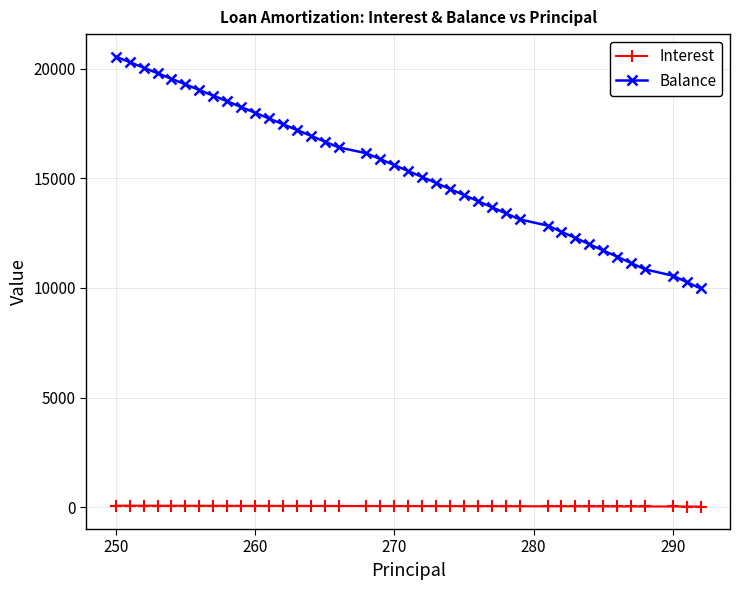

What is the lowest value of the Balance series?

9977.0